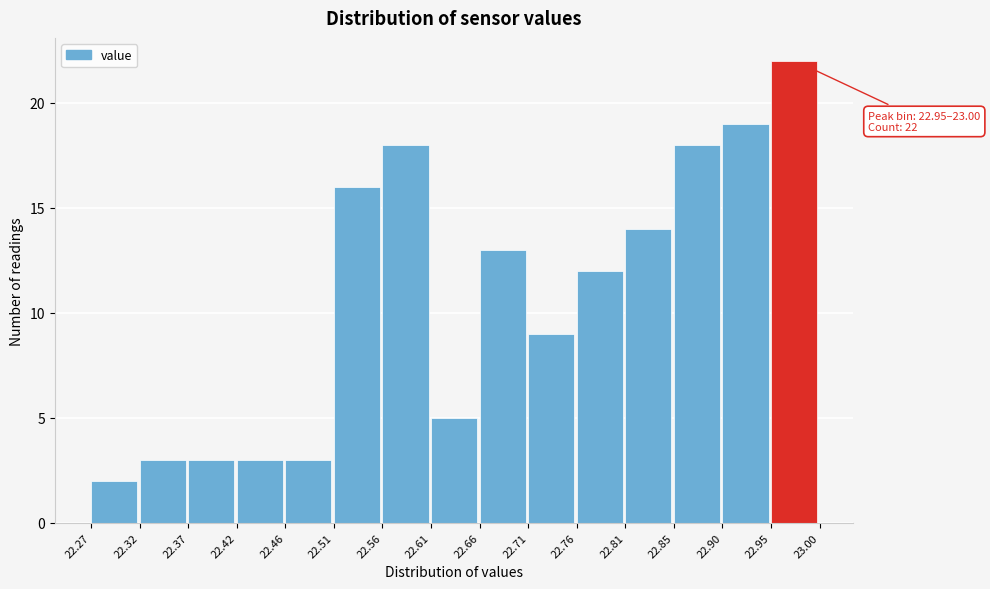

Which range on the x-axis has the tallest bar?

22.95 to 23.00